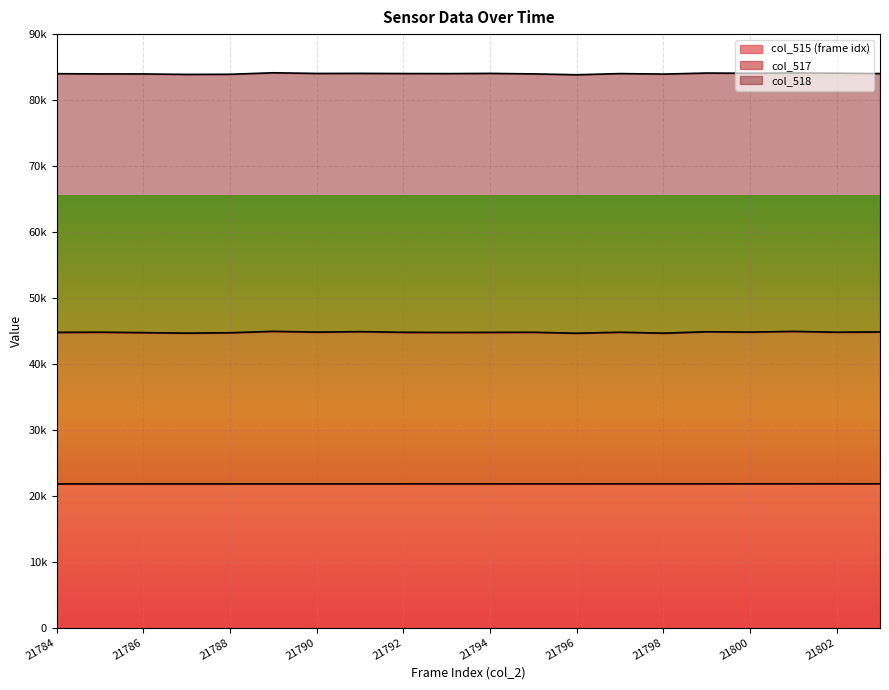

What is the maximum value for col_515?

21803